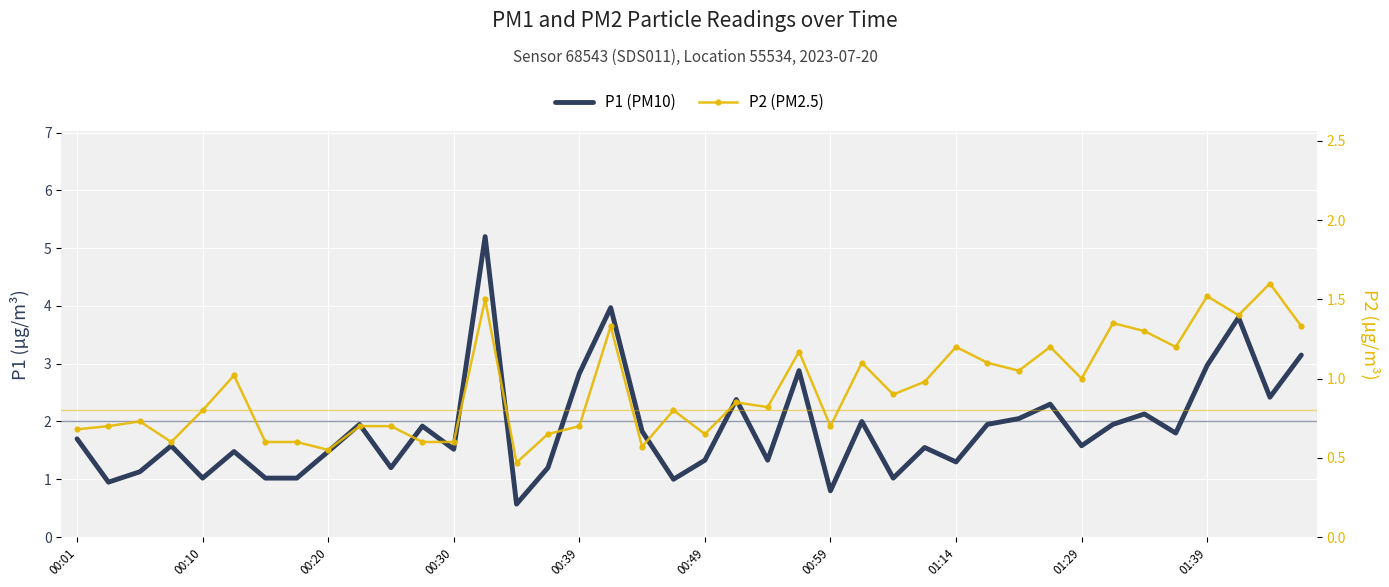

What is the difference between the highest and lowest values at 18?

1.3